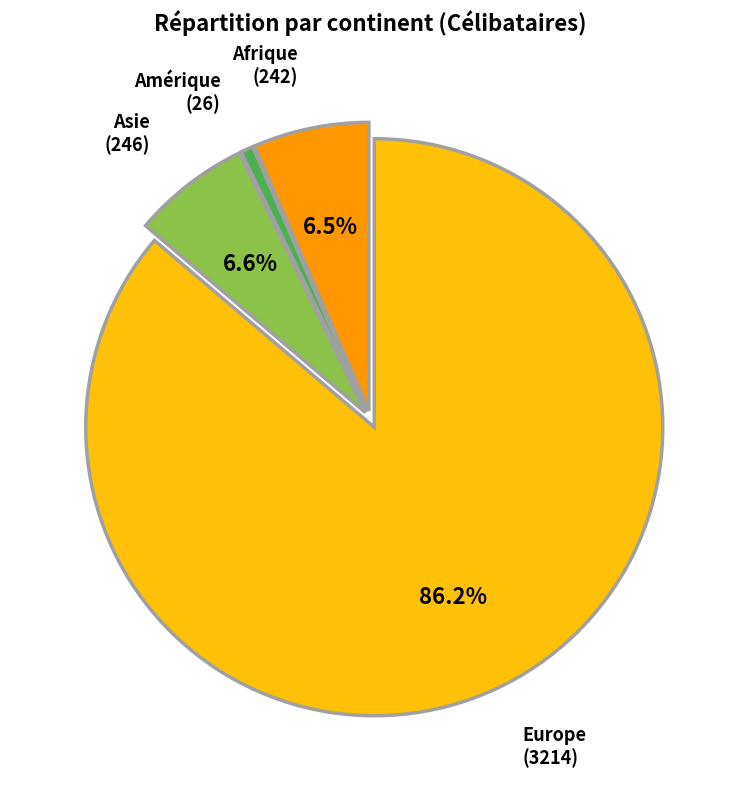

Is there a majority slice in this chart?

Yes